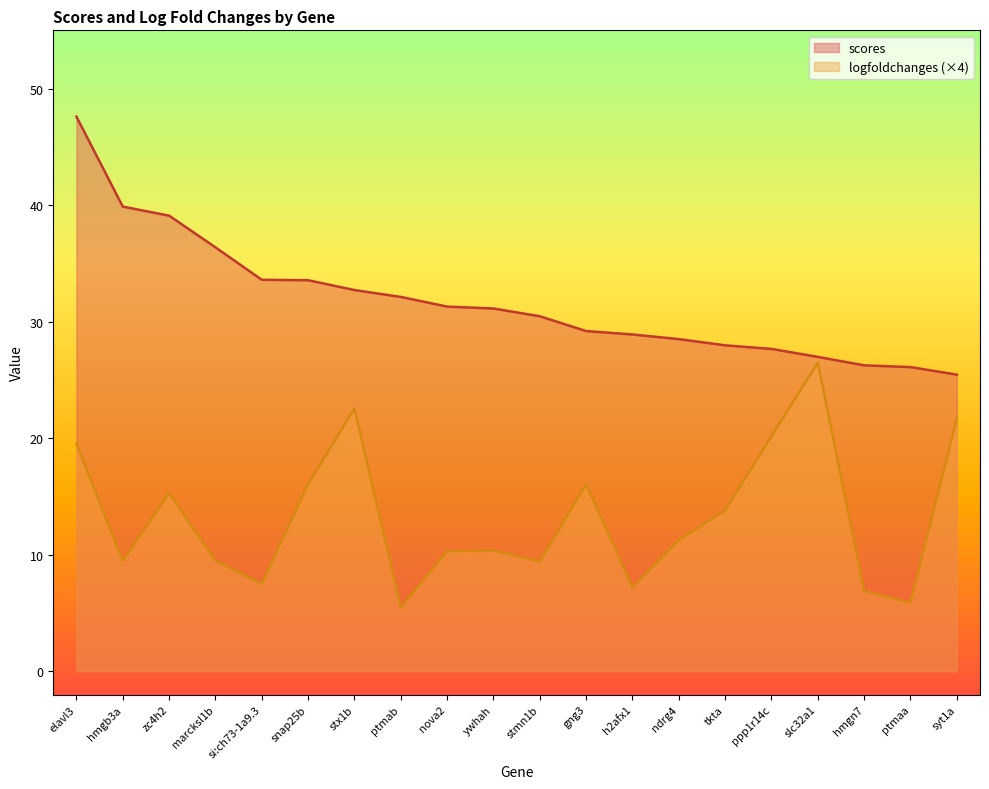

Which series has the largest range (max minus min)?

scores